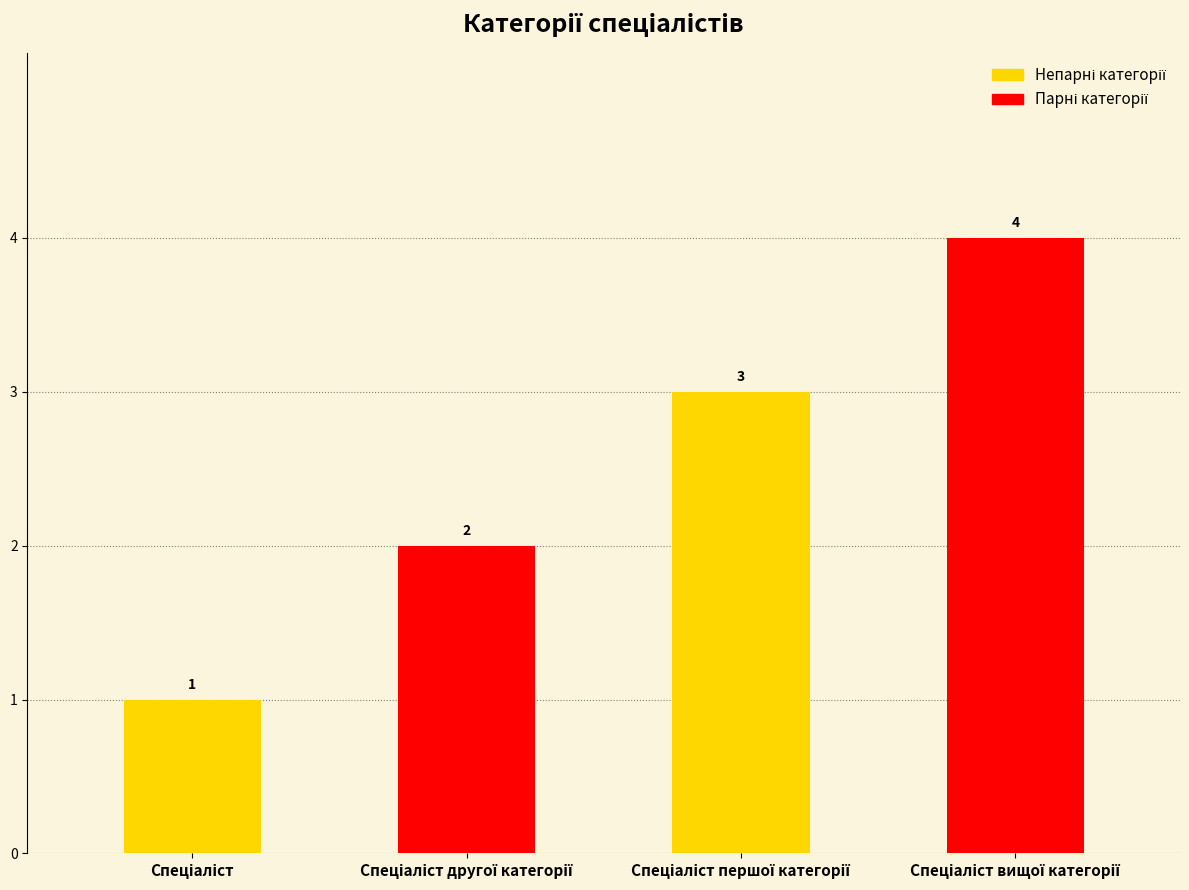

What is the greatest value displayed?

4